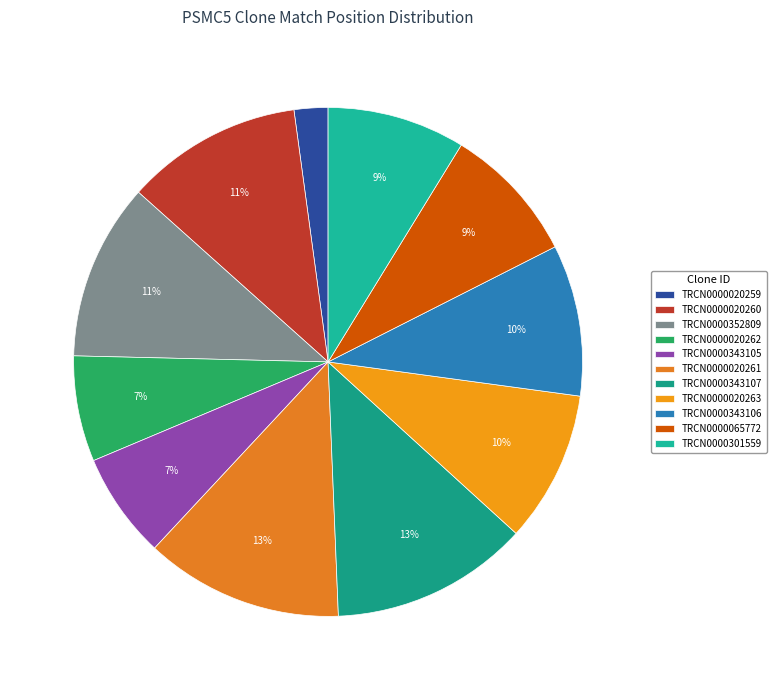

What percentage is the TRCN0000343106 slice, to the nearest percent?

10%